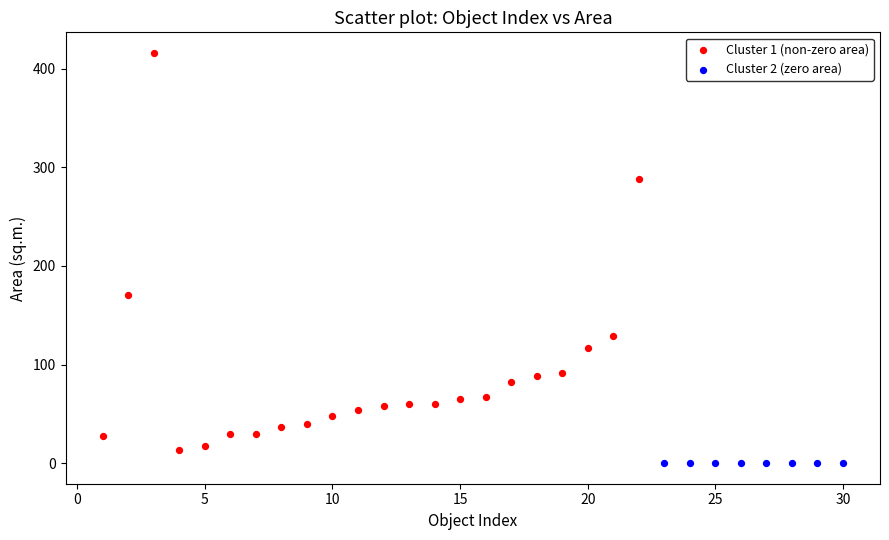

Which series contains the lowest Y value?

Cluster 2 (zero area)